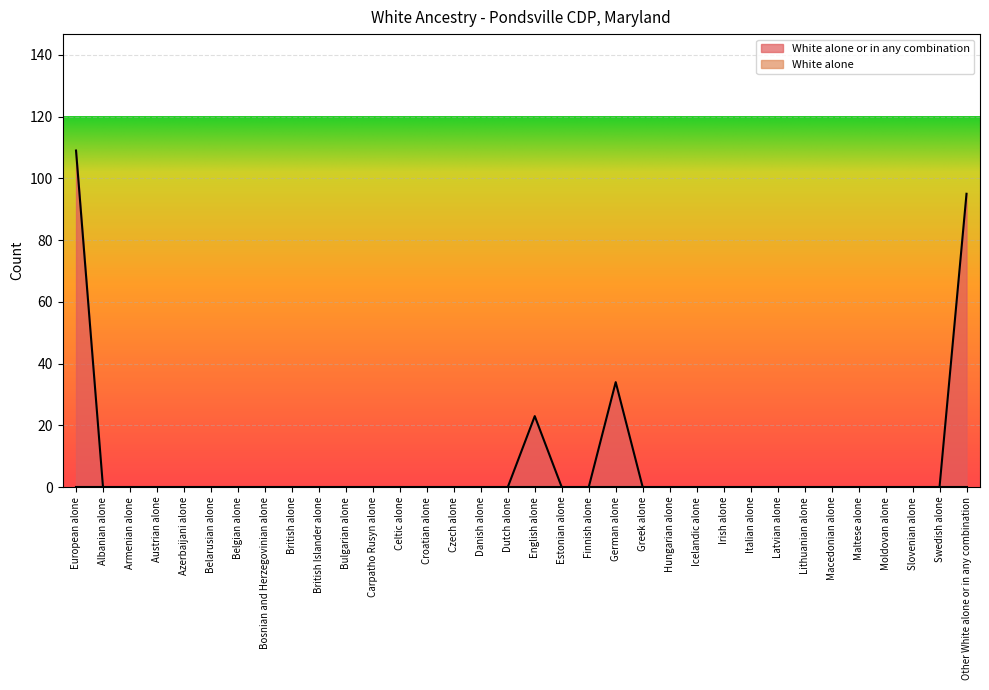

What is the label of the 1st point from the right?

Other White alone or in any combination